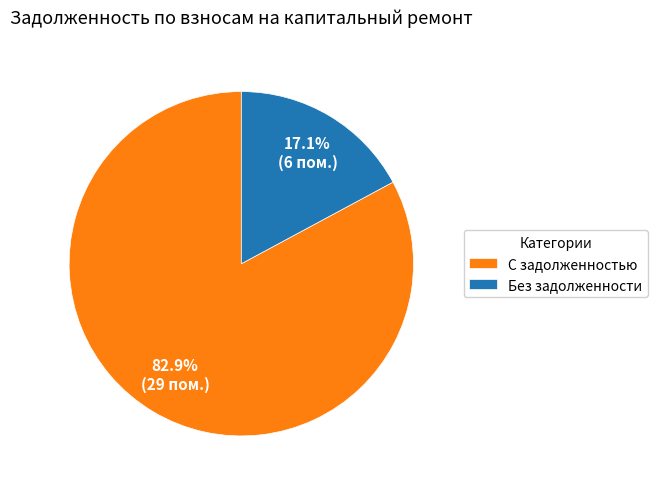

Between Без задолженности and С задолженностью, which is larger?

С задолженностью